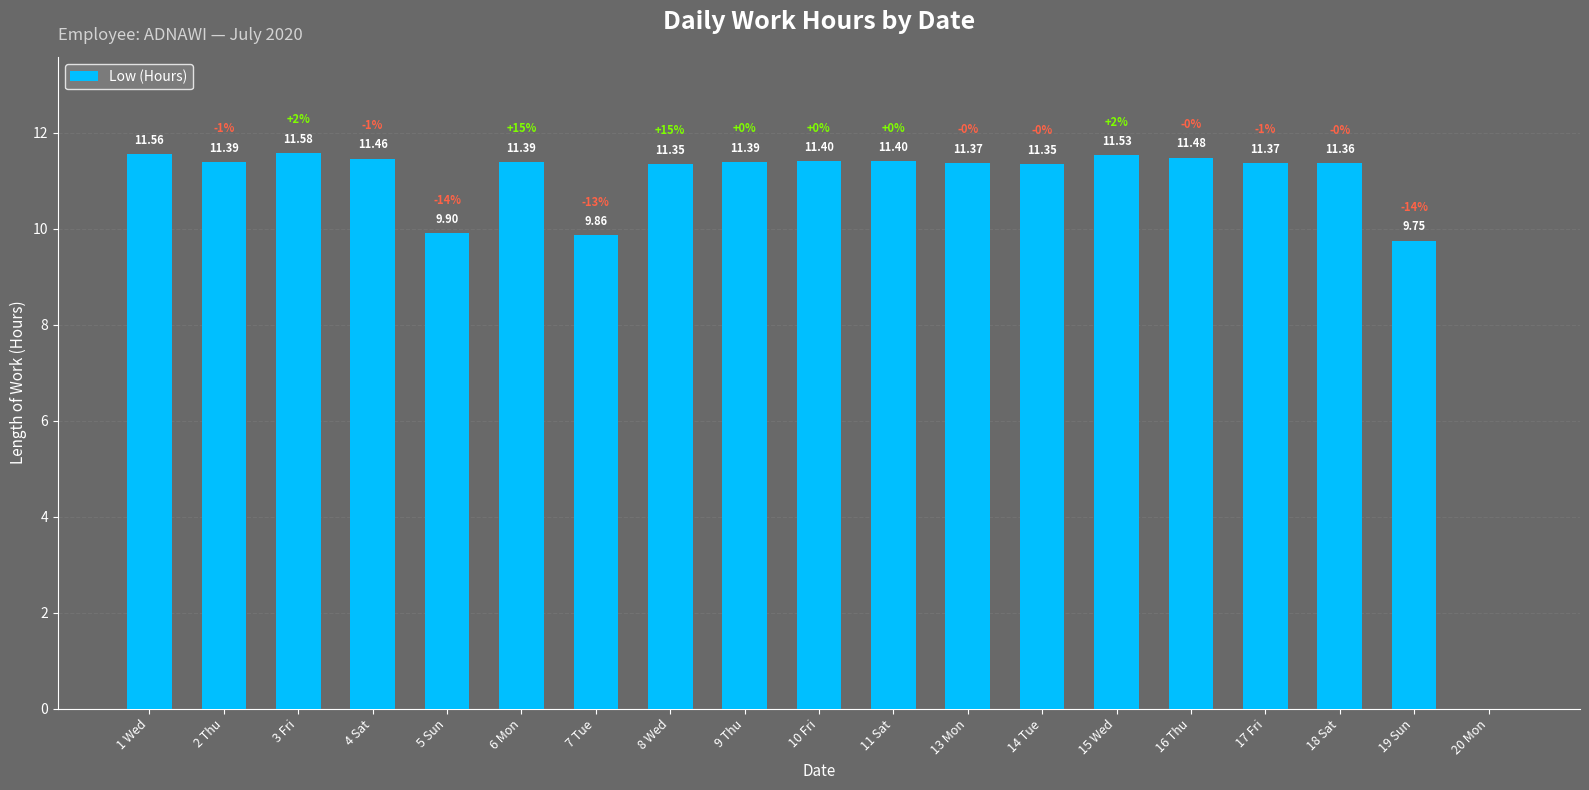

What is the sum of all values?

200.9